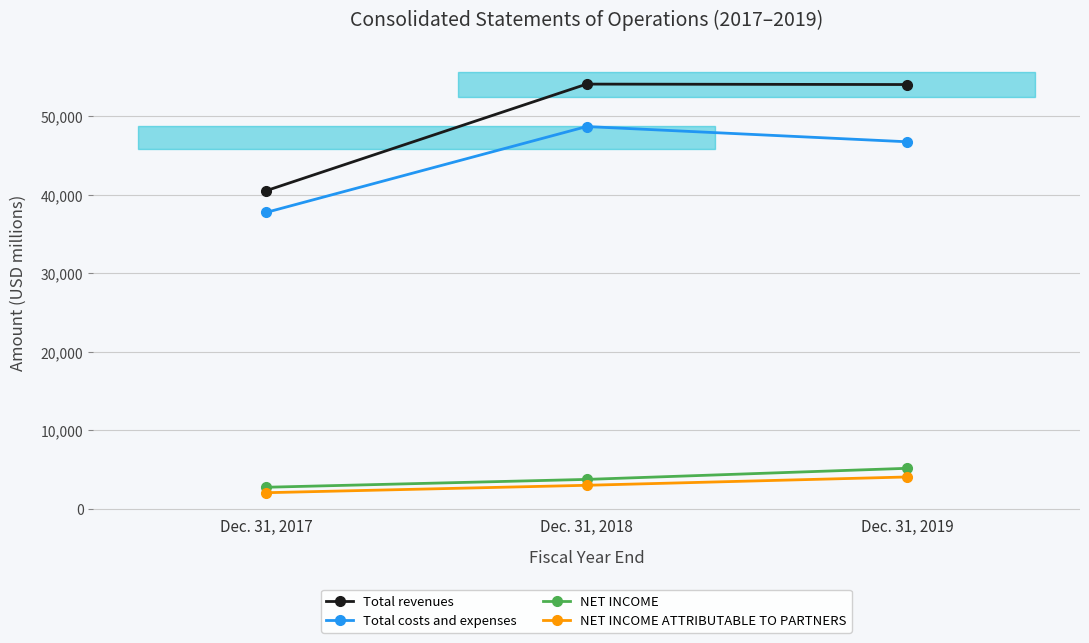

The value of NET INCOME ATTRIBUTABLE TO PARTNERS at Dec. 31, 2019 is 4084. True or false?

True